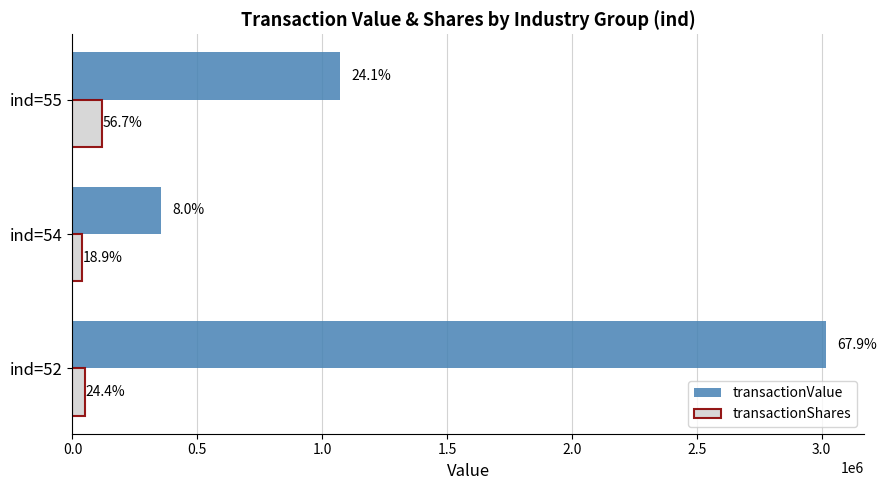

What are all the series names shown in the legend?

transactionValue, transactionShares